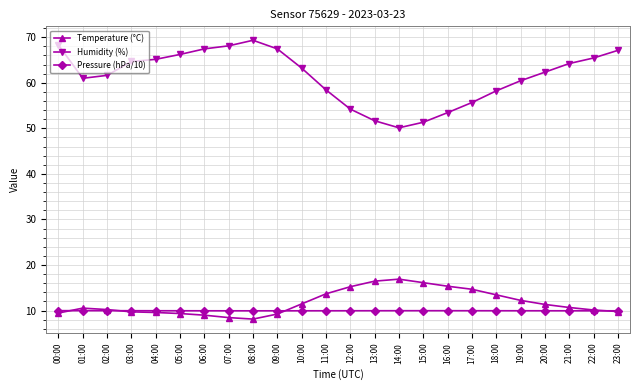

What is the sum of the Pressure (hPa/10) values at 06:00 and 16:00?

19.9